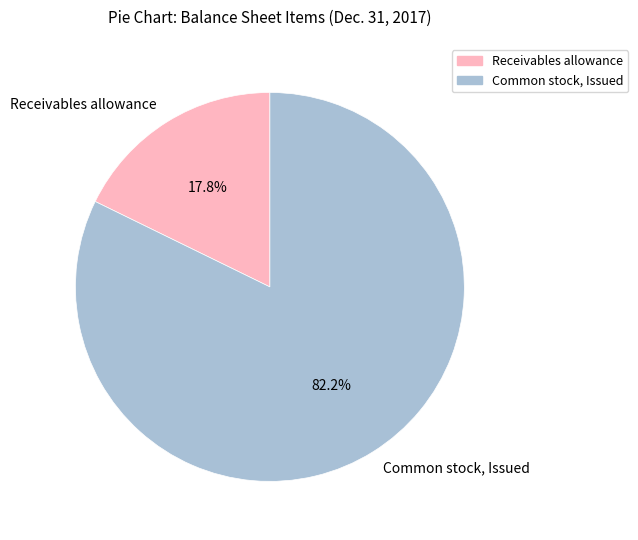

Is there a majority slice in this chart?

Yes